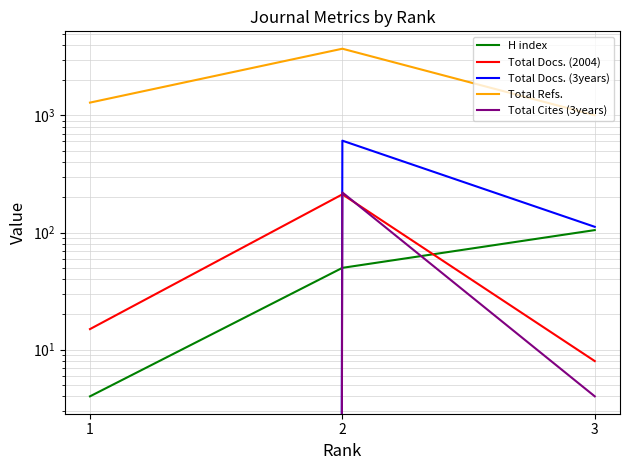

How many values in the Total Docs. (2004) series exceed 15?

1